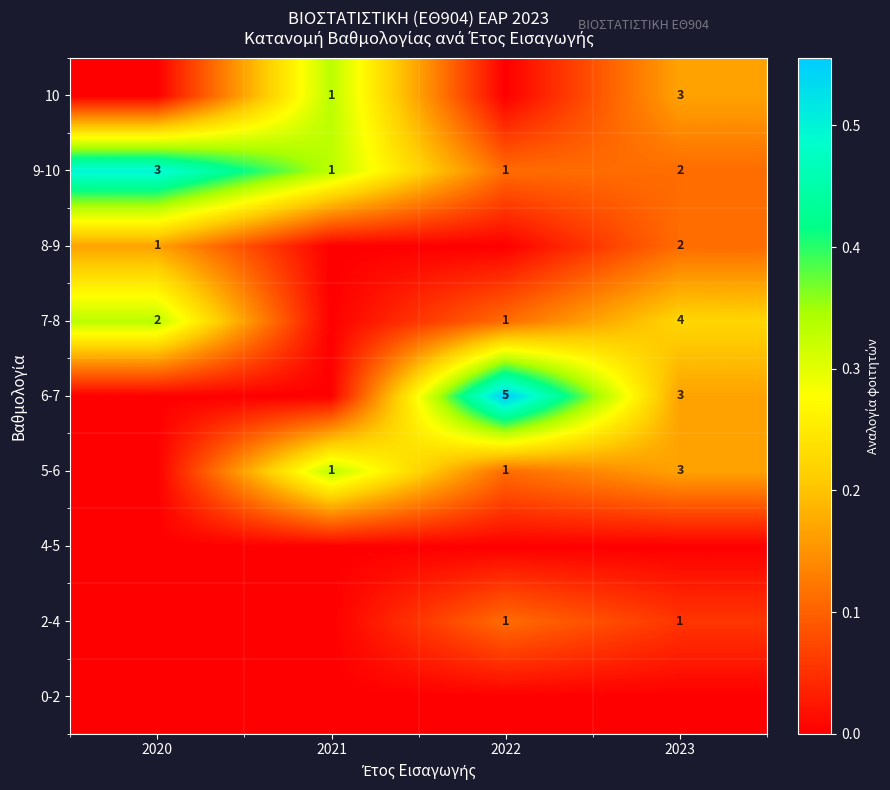

What is the sum of the 9-10 values at 2023 and 2022?

3